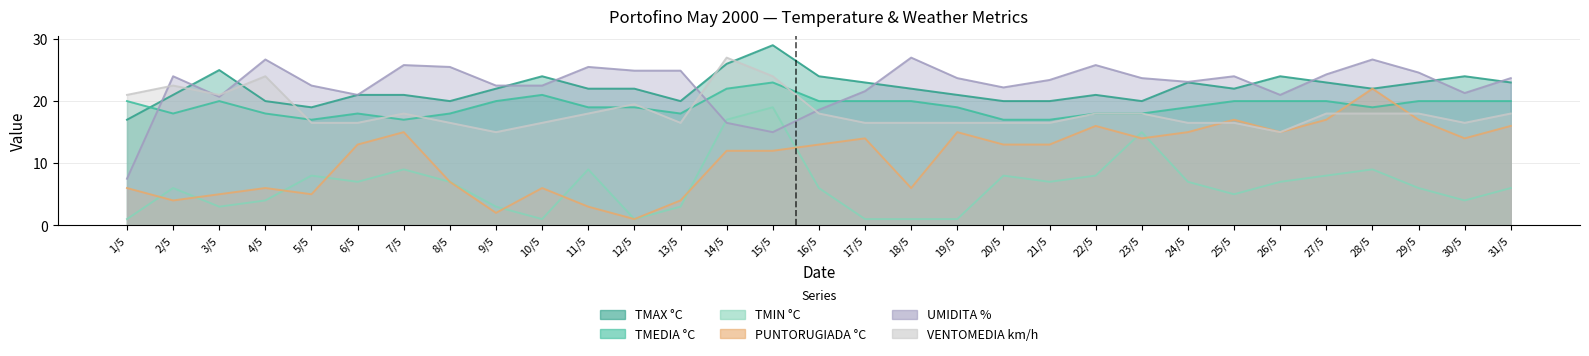

What is the average value of the TMEDIA °C series?

19.2